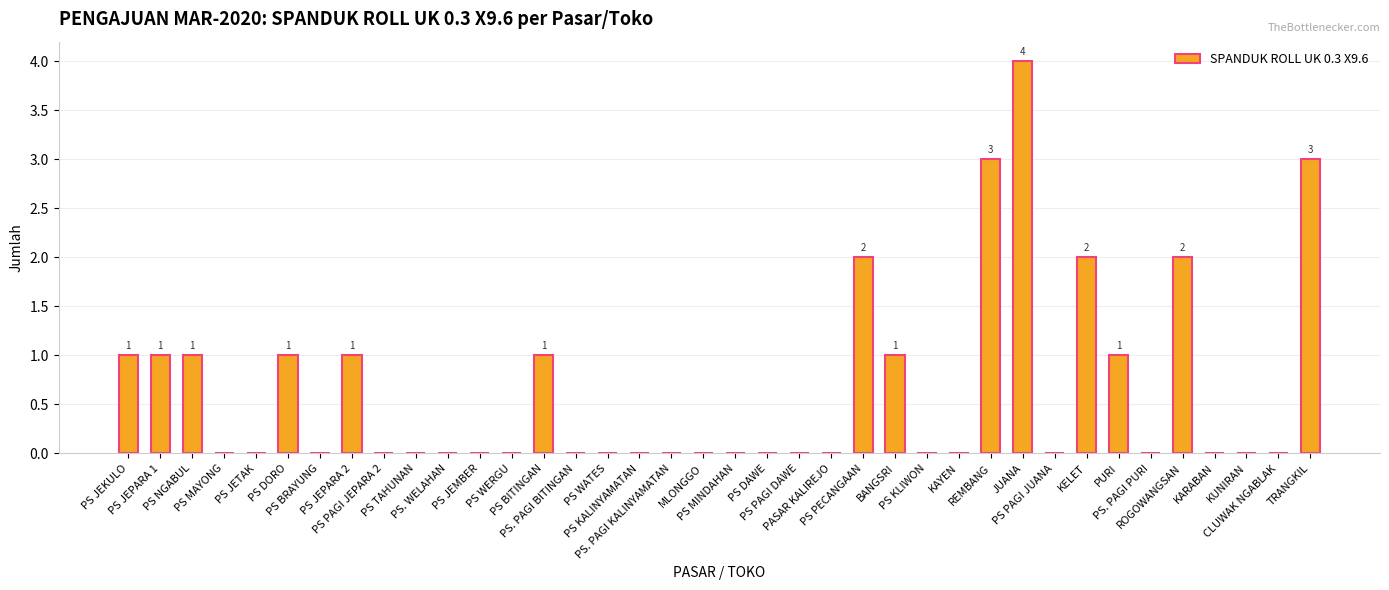

Reading left to right, extract all data points from this chart.

1	1	1	0	0	1	0	1	0	0	0	0	0	1	0	0	0	0	0	0	0	0	0	2	1	0	0	3	4	0	2	1	0	2	0	0	0	3